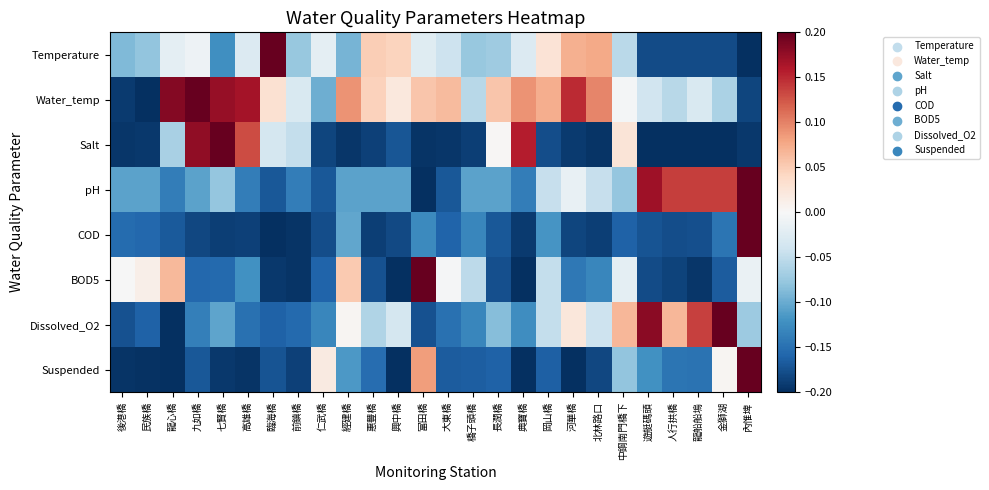

Reading left to right, what are all the values shown in this chart?

Temperature: 後港橋=-0.1	民族橋=-0.1	龍心橋=-0.0	九如橋=-0.0	七賢橋=-0.1	高雄橋=-0.0	臨海橋=0.2	前鎮橋=-0.1	仁武橋=-0.0	經建橋=-0.1	惠豐橋=0.0	興中橋=0.0	富田橋=-0.0	大東橋=-0.0	橋子頭橋=-0.1	長潤橋=-0.1	典寶橋=-0.0	岡山橋=0.0	河華橋=0.1	北林路口=0.1	中鋼南門橋下=-0.1	遊艇碼頭=-0.2	人行拱橋=-0.2	龍船船塢=-0.2	金獅湖=-0.2	內惟埤=-0.2
Water_temp: 後港橋=-0.2	民族橋=-0.2	龍心橋=0.2	九如橋=0.2	七賢橋=0.2	高雄橋=0.2	臨海橋=0.0	前鎮橋=-0.0	仁武橋=-0.1	經建橋=0.1	惠豐橋=0.0	興中橋=0.0	富田橋=0.1	大東橋=0.1	橋子頭橋=-0.1	長潤橋=0.1	典寶橋=0.1	岡山橋=0.1	河華橋=0.1	北林路口=0.1	中鋼南門橋下=-0.0	遊艇碼頭=-0.0	人行拱橋=-0.1	龍船船塢=-0.0	金獅湖=-0.1	內惟埤=-0.2
Salt: 後港橋=-0.2	民族橋=-0.2	龍心橋=-0.1	九如橋=0.2	七賢橋=0.2	高雄橋=0.1	臨海橋=-0.0	前鎮橋=-0.0	仁武橋=-0.2	經建橋=-0.2	惠豐橋=-0.2	興中橋=-0.2	富田橋=-0.2	大東橋=-0.2	橋子頭橋=-0.2	長潤橋=0.0	典寶橋=0.2	岡山橋=-0.2	河華橋=-0.2	北林路口=-0.2	中鋼南門橋下=0.0	遊艇碼頭=-0.2	人行拱橋=-0.2	龍船船塢=-0.2	金獅湖=-0.2	內惟埤=-0.2
pH: 後港橋=-0.1	民族橋=-0.1	龍心橋=-0.1	九如橋=-0.1	七賢橋=-0.1	高雄橋=-0.1	臨海橋=-0.2	前鎮橋=-0.1	仁武橋=-0.2	經建橋=-0.1	惠豐橋=-0.1	興中橋=-0.1	富田橋=-0.2	大東橋=-0.2	橋子頭橋=-0.1	長潤橋=-0.1	典寶橋=-0.1	岡山橋=-0.0	河華橋=-0.0	北林路口=-0.0	中鋼南門橋下=-0.1	遊艇碼頭=0.2	人行拱橋=0.1	龍船船塢=0.1	金獅湖=0.1	內惟埤=0.2
COD: 後港橋=-0.2	民族橋=-0.2	龍心橋=-0.2	九如橋=-0.2	七賢橋=-0.2	高雄橋=-0.2	臨海橋=-0.2	前鎮橋=-0.2	仁武橋=-0.2	經建橋=-0.1	惠豐橋=-0.2	興中橋=-0.2	富田橋=-0.1	大東橋=-0.2	橋子頭橋=-0.1	長潤橋=-0.2	典寶橋=-0.2	岡山橋=-0.1	河華橋=-0.2	北林路口=-0.2	中鋼南門橋下=-0.2	遊艇碼頭=-0.2	人行拱橋=-0.2	龍船船塢=-0.2	金獅湖=-0.1	內惟埤=0.2
BOD5: 後港橋=-0.0	民族橋=0.0	龍心橋=0.1	九如橋=-0.2	七賢橋=-0.2	高雄橋=-0.1	臨海橋=-0.2	前鎮橋=-0.2	仁武橋=-0.2	經建橋=0.1	惠豐橋=-0.2	興中橋=-0.2	富田橋=0.2	大東橋=-0.0	橋子頭橋=-0.1	長潤橋=-0.2	典寶橋=-0.2	岡山橋=-0.0	河華橋=-0.1	北林路口=-0.1	中鋼南門橋下=-0.0	遊艇碼頭=-0.2	人行拱橋=-0.2	龍船船塢=-0.2	金獅湖=-0.2	內惟埤=-0.0
Dissolved_O2: 後港橋=-0.2	民族橋=-0.2	龍心橋=-0.2	九如橋=-0.1	七賢橋=-0.1	高雄橋=-0.1	臨海橋=-0.2	前鎮橋=-0.2	仁武橋=-0.1	經建橋=0.0	惠豐橋=-0.1	興中橋=-0.0	富田橋=-0.2	大東橋=-0.1	橋子頭橋=-0.1	長潤橋=-0.1	典寶橋=-0.1	岡山橋=-0.0	河華橋=0.0	北林路口=-0.0	中鋼南門橋下=0.1	遊艇碼頭=0.2	人行拱橋=0.1	龍船船塢=0.1	金獅湖=0.2	內惟埤=-0.1
Suspended: 後港橋=-0.2	民族橋=-0.2	龍心橋=-0.2	九如橋=-0.2	七賢橋=-0.2	高雄橋=-0.2	臨海橋=-0.2	前鎮橋=-0.2	仁武橋=0.0	經建橋=-0.1	惠豐橋=-0.2	興中橋=-0.2	富田橋=0.1	大東橋=-0.2	橋子頭橋=-0.2	長潤橋=-0.2	典寶橋=-0.2	岡山橋=-0.2	河華橋=-0.2	北林路口=-0.2	中鋼南門橋下=-0.1	遊艇碼頭=-0.1	人行拱橋=-0.1	龍船船塢=-0.1	金獅湖=0.0	內惟埤=0.2